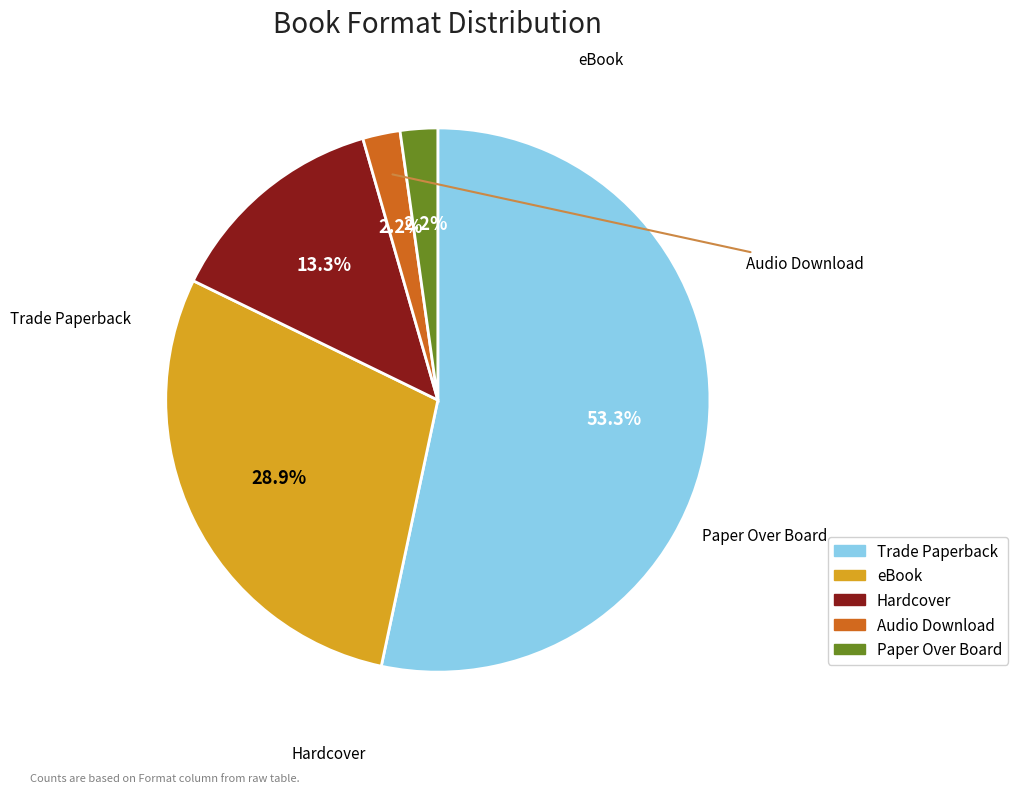

How many slices are in this pie chart?

5